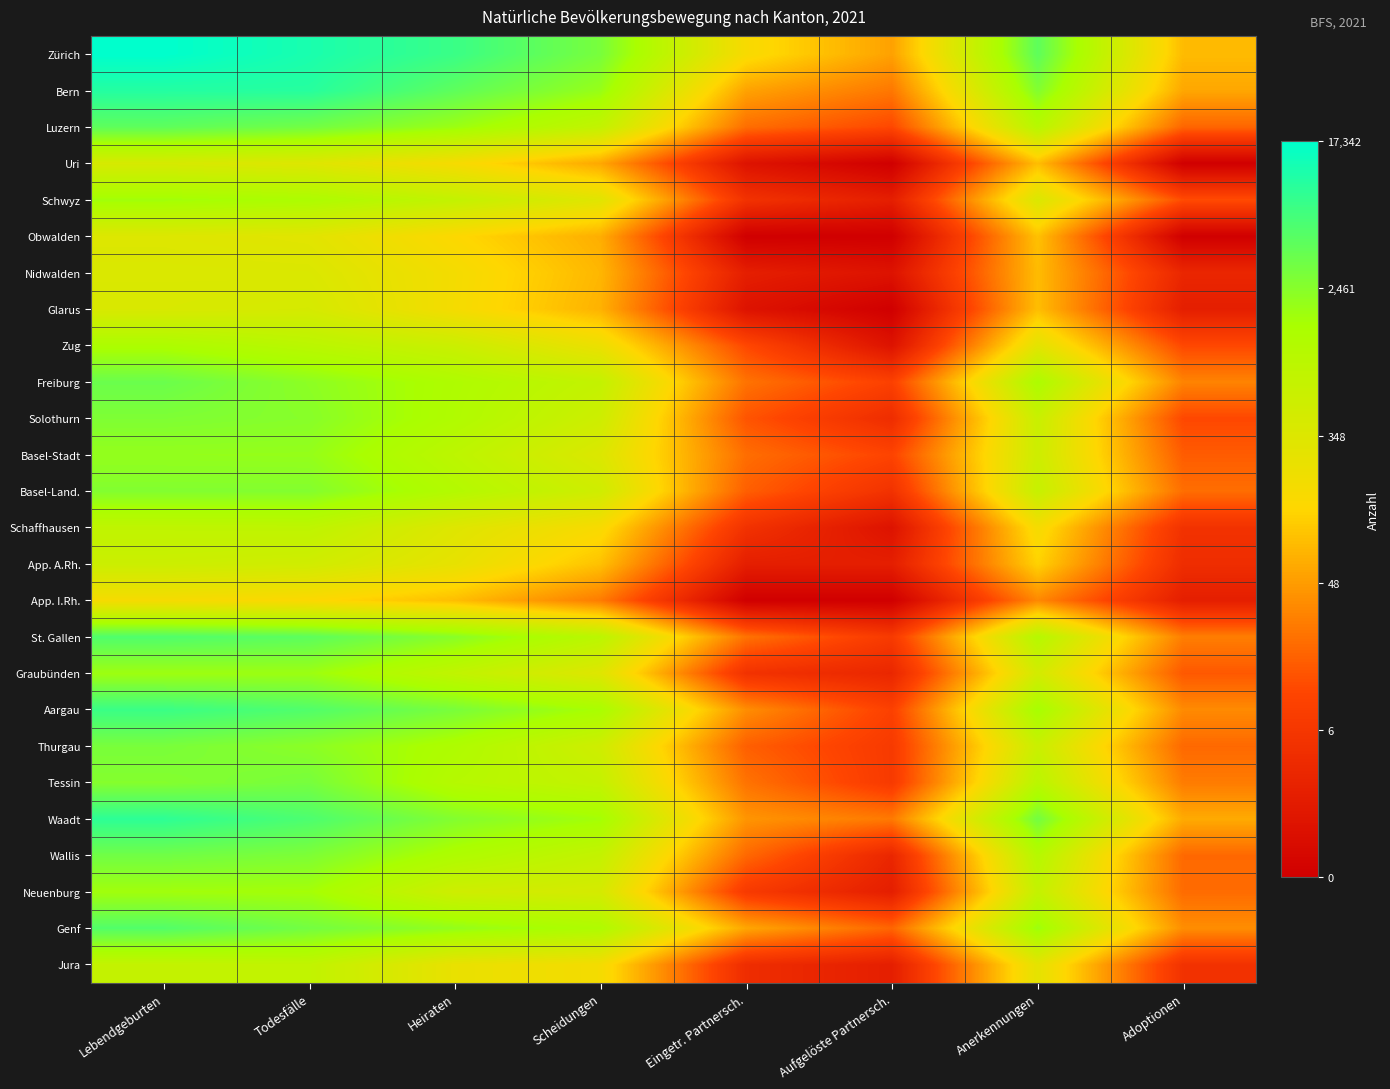

Reading right to left, extract all data points from this chart.

Zürich: Adoptionen=4.4	Anerkennungen=8.4	Aufgelöste Partnersch.=4.0	Eingetr. Partnersch.=5.1	Scheidungen=8.0	Heiraten=8.9	Todesfälle=9.4	Lebendgeburten=9.8
Bern: Adoptionen=4.1	Anerkennungen=7.9	Aufgelöste Partnersch.=3.3	Eingetr. Partnersch.=4.0	Scheidungen=7.6	Heiraten=8.4	Todesfälle=9.2	Lebendgeburten=9.2
Luzern: Adoptionen=3.0	Anerkennungen=6.9	Aufgelöste Partnersch.=2.5	Eingetr. Partnersch.=3.1	Scheidungen=6.6	Heiraten=7.5	Todesfälle=8.1	Lebendgeburten=8.4
Uri: Adoptionen=0.0	Anerkennungen=4.5	Aufgelöste Partnersch.=0.0	Eingetr. Partnersch.=0.7	Scheidungen=4.1	Heiraten=5.1	Todesfälle=5.8	Lebendgeburten=6.0
Schwyz: Adoptionen=2.6	Anerkennungen=5.9	Aufgelöste Partnersch.=1.1	Eingetr. Partnersch.=1.8	Scheidungen=5.7	Heiraten=6.6	Todesfälle=7.2	Lebendgeburten=7.4
Obwalden: Adoptionen=0.0	Anerkennungen=4.5	Aufgelöste Partnersch.=0.0	Eingetr. Partnersch.=0.0	Scheidungen=4.2	Heiraten=4.9	Todesfälle=5.7	Lebendgeburten=5.8
Nidwalden: Adoptionen=1.4	Anerkennungen=4.4	Aufgelöste Partnersch.=0.7	Eingetr. Partnersch.=1.1	Scheidungen=4.3	Heiraten=5.2	Todesfälle=5.9	Lebendgeburten=5.9
Glarus: Adoptionen=1.1	Anerkennungen=4.5	Aufgelöste Partnersch.=0.0	Eingetr. Partnersch.=0.7	Scheidungen=4.3	Heiraten=5.2	Todesfälle=6.1	Lebendgeburten=6.0
Zug: Adoptionen=2.5	Anerkennungen=5.7	Aufgelöste Partnersch.=0.7	Eingetr. Partnersch.=2.5	Scheidungen=5.4	Heiraten=6.4	Todesfälle=6.8	Lebendgeburten=7.2
Freiburg: Adoptionen=3.5	Anerkennungen=7.2	Aufgelöste Partnersch.=2.3	Eingetr. Partnersch.=3.2	Scheidungen=6.6	Heiraten=7.2	Todesfälle=7.7	Lebendgeburten=8.2
Solothurn: Adoptionen=2.5	Anerkennungen=6.4	Aufgelöste Partnersch.=1.6	Eingetr. Partnersch.=2.7	Scheidungen=6.3	Heiraten=7.1	Todesfälle=7.8	Lebendgeburten=7.9
Basel-Stadt: Adoptionen=2.8	Anerkennungen=6.3	Aufgelöste Partnersch.=2.4	Eingetr. Partnersch.=3.1	Scheidungen=5.9	Heiraten=6.8	Todesfälle=7.6	Lebendgeburten=7.6
Basel-Land.: Adoptionen=3.1	Anerkennungen=6.5	Aufgelöste Partnersch.=1.8	Eingetr. Partnersch.=2.9	Scheidungen=6.3	Heiraten=7.0	Todesfälle=7.9	Lebendgeburten=7.9
Schaffhausen: Adoptionen=1.8	Anerkennungen=5.2	Aufgelöste Partnersch.=0.7	Eingetr. Partnersch.=1.8	Scheidungen=5.1	Heiraten=5.8	Todesfälle=6.7	Lebendgeburten=6.7
App. A.Rh.: Adoptionen=1.6	Anerkennungen=4.8	Aufgelöste Partnersch.=1.1	Eingetr. Partnersch.=1.1	Scheidungen=4.5	Heiraten=5.6	Todesfälle=6.2	Lebendgeburten=6.4
App. I.Rh.: Adoptionen=1.1	Anerkennungen=3.6	Aufgelöste Partnersch.=0.0	Eingetr. Partnersch.=0.0	Scheidungen=3.4	Heiraten=4.5	Todesfälle=5.0	Lebendgeburten=5.2
St. Gallen: Adoptionen=3.4	Anerkennungen=7.0	Aufgelöste Partnersch.=2.1	Eingetr. Partnersch.=3.2	Scheidungen=6.8	Heiraten=7.8	Todesfälle=8.4	Lebendgeburten=8.6
Graubünden: Adoptionen=2.8	Anerkennungen=6.2	Aufgelöste Partnersch.=1.4	Eingetr. Partnersch.=1.8	Scheidungen=5.8	Heiraten=6.7	Todesfälle=7.5	Lebendgeburten=7.5
Aargau: Adoptionen=3.6	Anerkennungen=7.4	Aufgelöste Partnersch.=2.3	Eingetr. Partnersch.=3.7	Scheidungen=7.3	Heiraten=8.0	Todesfälle=8.6	Lebendgeburten=8.9
Thurgau: Adoptionen=3.0	Anerkennungen=6.4	Aufgelöste Partnersch.=2.1	Eingetr. Partnersch.=2.9	Scheidungen=6.3	Heiraten=7.2	Todesfälle=7.8	Lebendgeburten=8.0
Tessin: Adoptionen=3.4	Anerkennungen=6.8	Aufgelöste Partnersch.=2.1	Eingetr. Partnersch.=3.2	Scheidungen=6.6	Heiraten=7.0	Todesfälle=8.0	Lebendgeburten=7.8
Waadt: Adoptionen=4.1	Anerkennungen=8.1	Aufgelöste Partnersch.=3.3	Eingetr. Partnersch.=3.8	Scheidungen=7.4	Heiraten=7.9	Todesfälle=8.7	Lebendgeburten=9.1
Wallis: Adoptionen=3.0	Anerkennungen=7.0	Aufgelöste Partnersch.=1.4	Eingetr. Partnersch.=3.0	Scheidungen=6.6	Heiraten=7.2	Todesfälle=7.9	Lebendgeburten=8.1
Neuenburg: Adoptionen=3.1	Anerkennungen=6.6	Aufgelöste Partnersch.=1.1	Eingetr. Partnersch.=2.1	Scheidungen=6.1	Heiraten=6.3	Todesfälle=7.4	Lebendgeburten=7.4
Genf: Adoptionen=3.7	Anerkennungen=7.5	Aufgelöste Partnersch.=3.0	Eingetr. Partnersch.=4.1	Scheidungen=7.1	Heiraten=7.6	Todesfälle=8.1	Lebendgeburten=8.6
Jura: Adoptionen=1.8	Anerkennungen=5.6	Aufgelöste Partnersch.=1.1	Eingetr. Partnersch.=1.6	Scheidungen=5.2	Heiraten=5.5	Todesfälle=6.7	Lebendgeburten=6.6